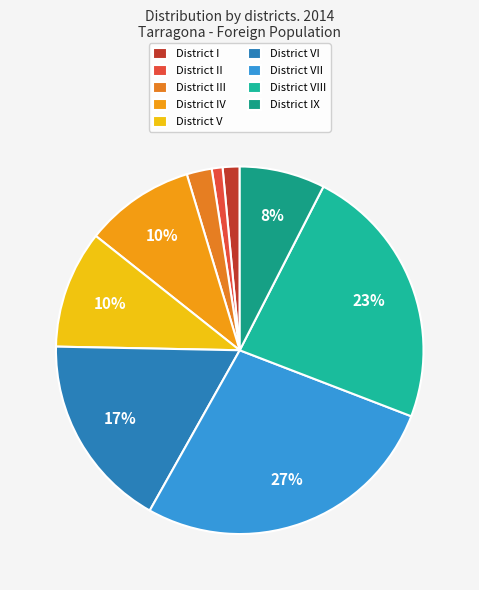

How many slices are in this pie chart?

9